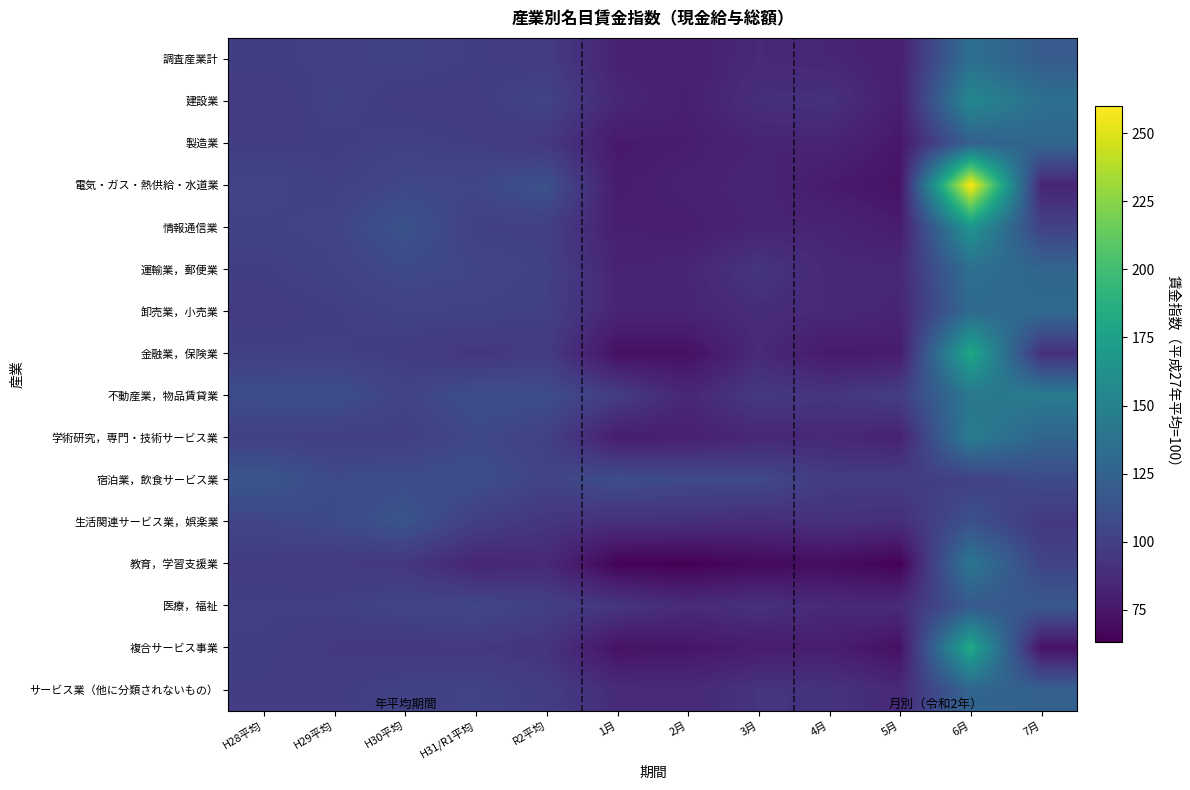

Which series has the widest spread of values?

電気・ガス・熱供給・水道業